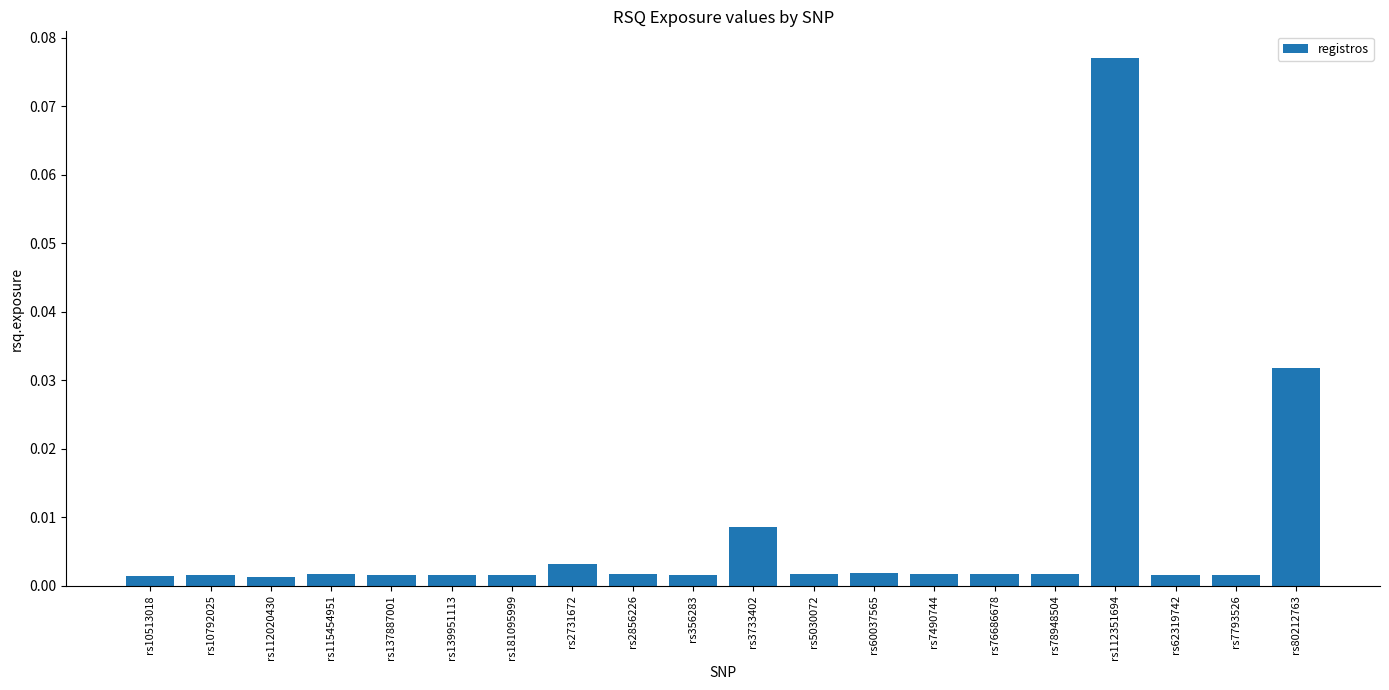

What is the label of the 13th bar from the left?

rs60037565